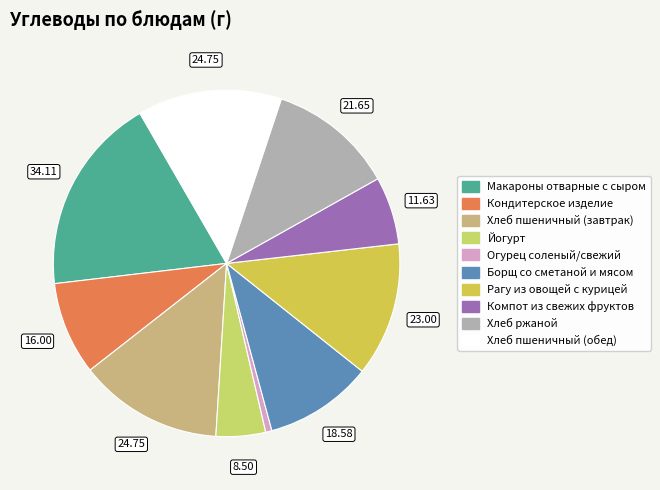

Between Йогурт and Борщ со сметаной и мясом, which is larger?

Борщ со сметаной и мясом